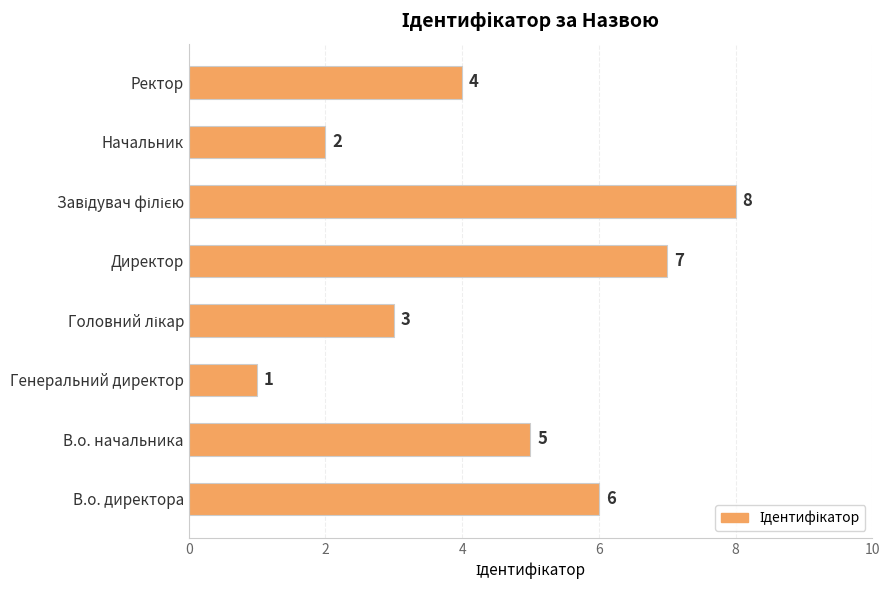

What is the difference between the second highest and minimum values?

6